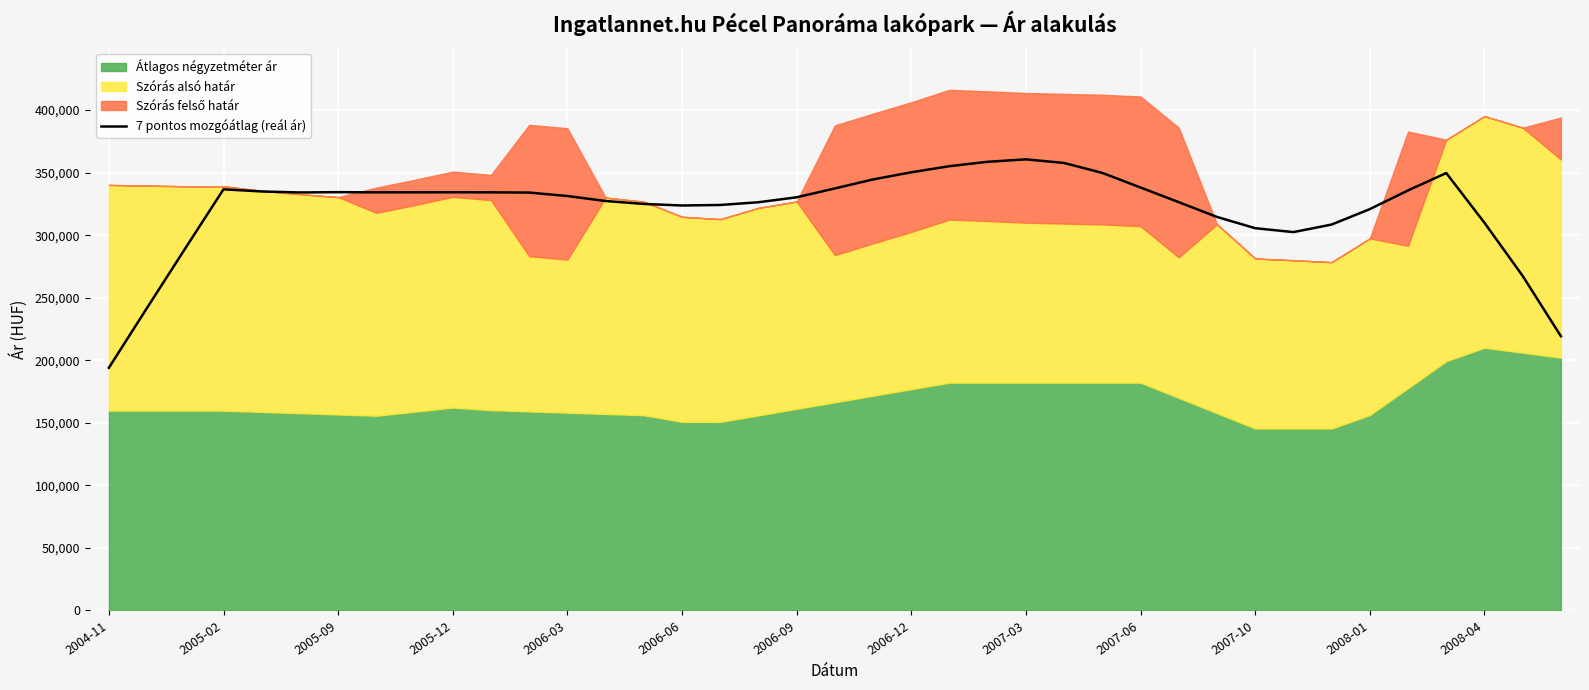

Which category has the lowest value in the 7 pontos mozgóátlag (reál ár) series?

2004-11